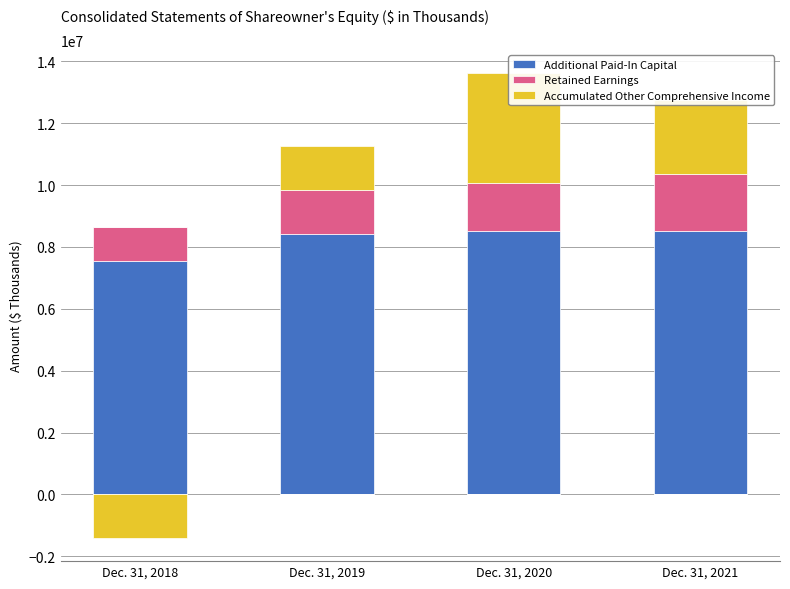

What is the value of the Additional Paid-In Capital bar at the 4th from the left?

8525000